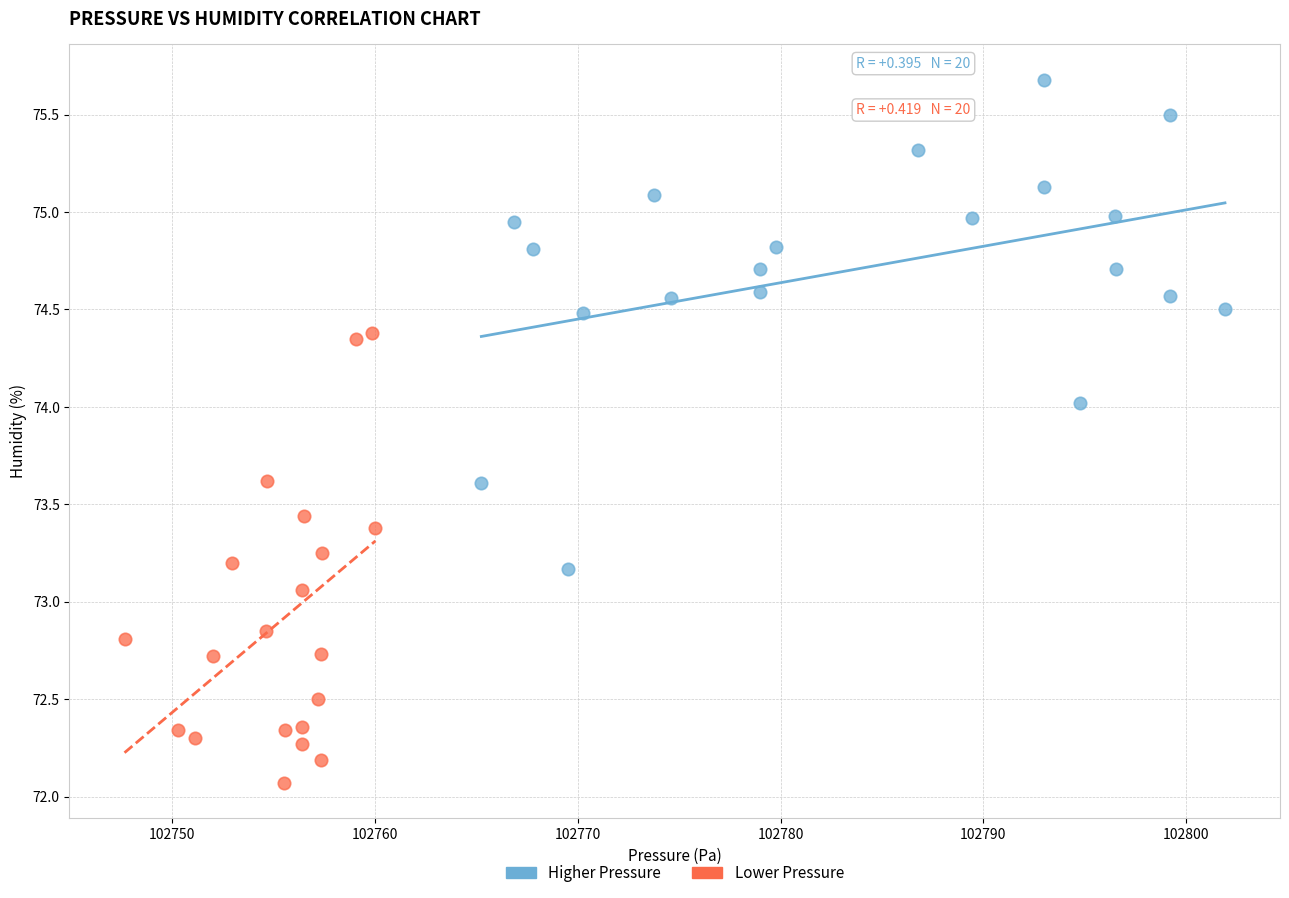

Which series contains the lowest Y value?

Lower Pressure